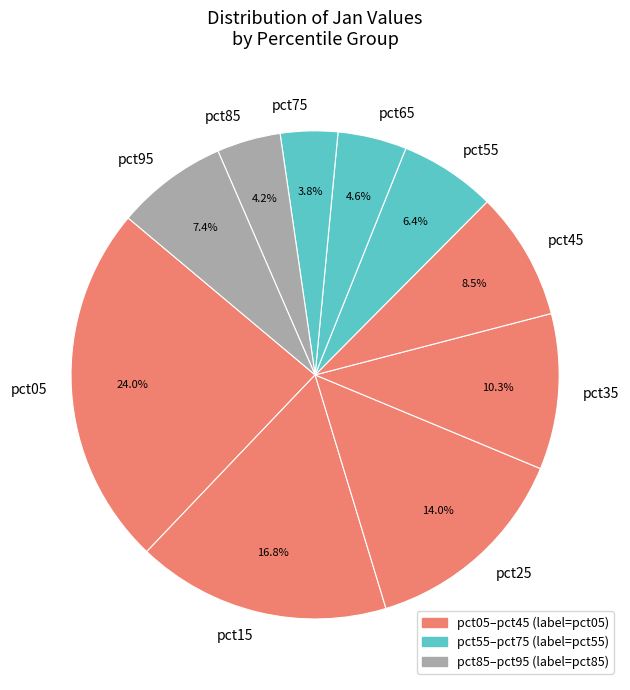

Combined, do pct75 and pct45 account for over 50%?

No